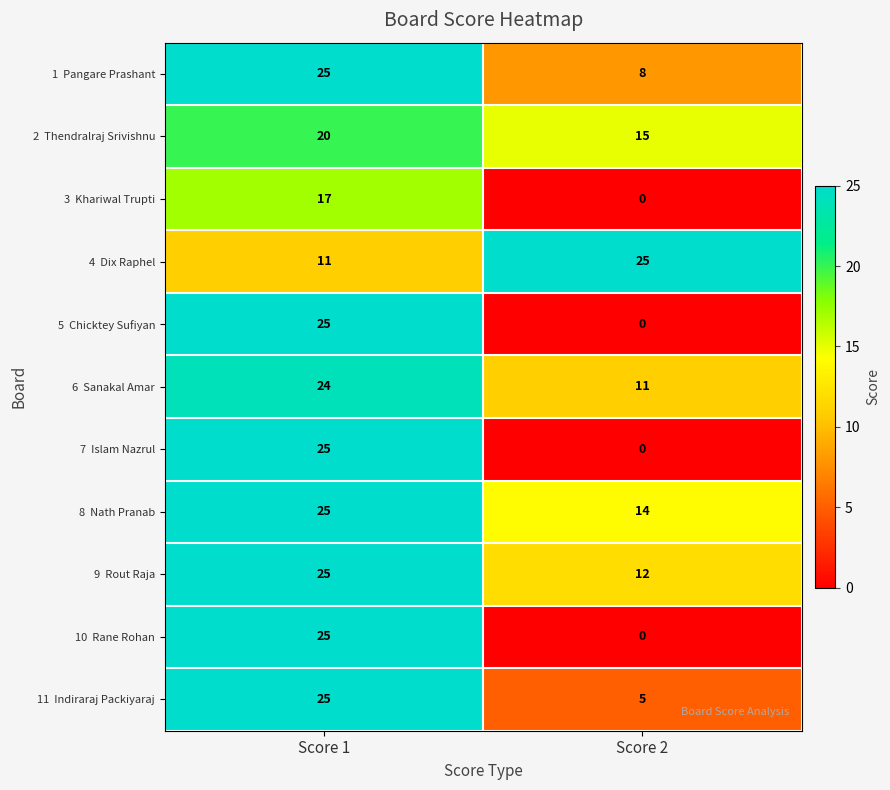

At which category does the chart reach its minimum across all series?

Score 2